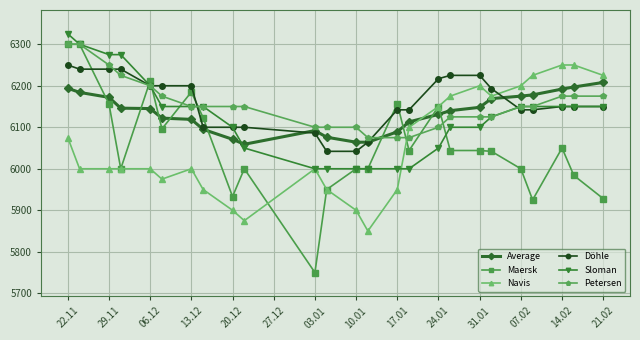

How many times do Average and Maersk cross each other?

9